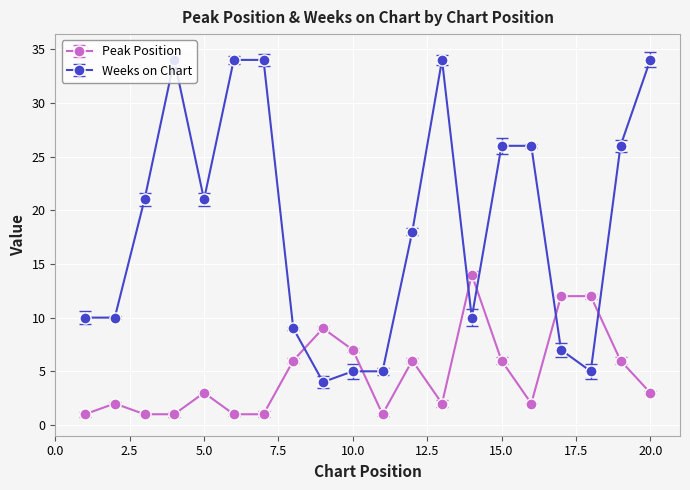

At which label does Peak Position first exceed 3?

8